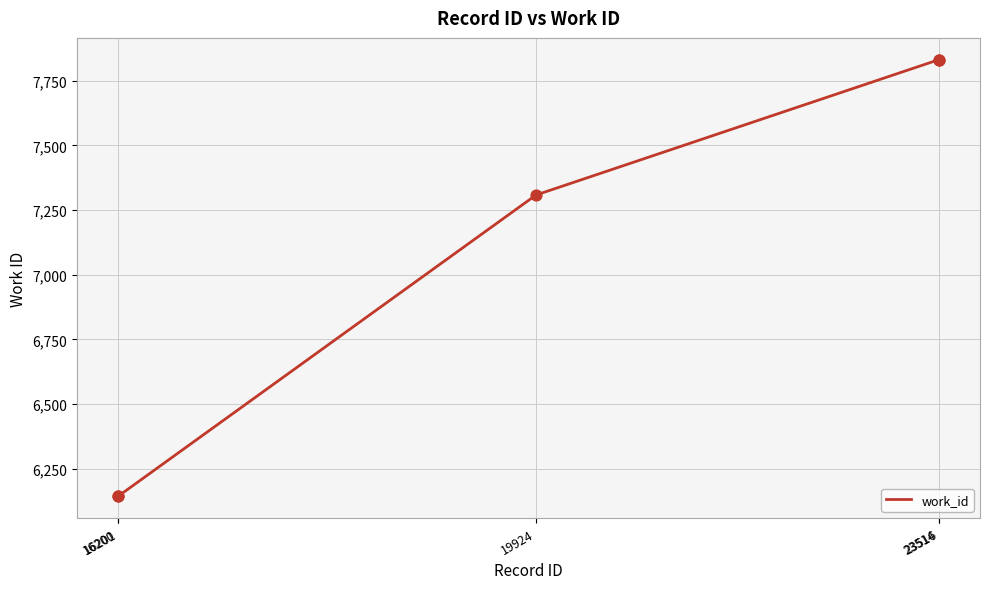

What is the greatest value displayed?

7831